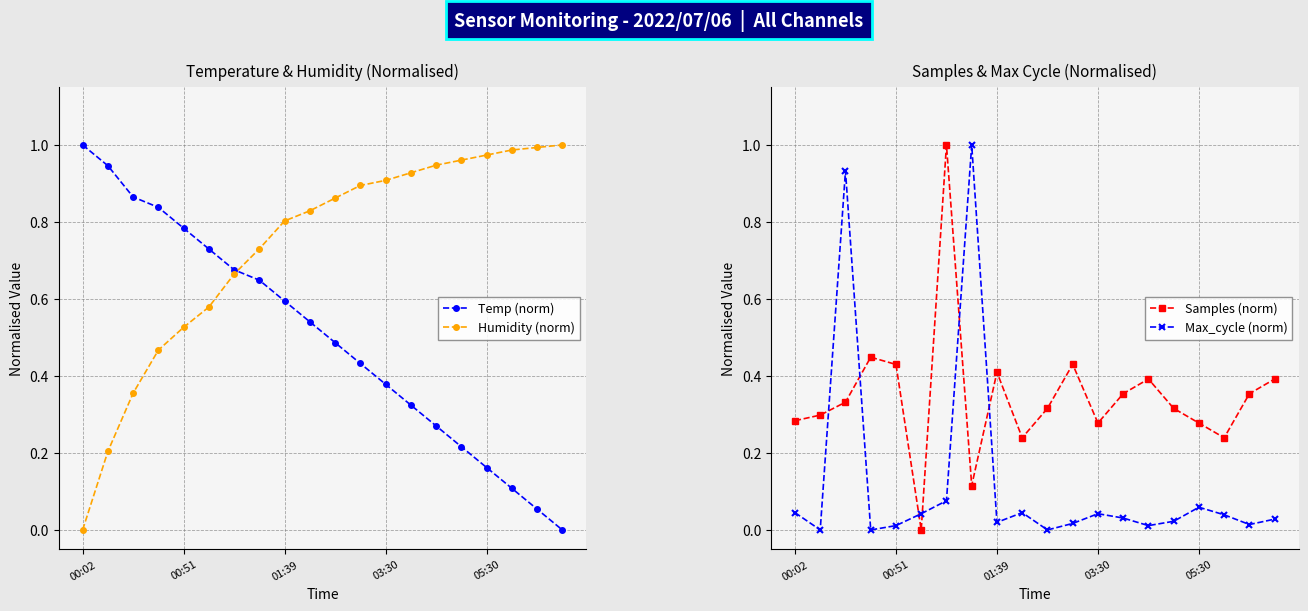

Does the chart display data point markers on the line(s)?

Yes